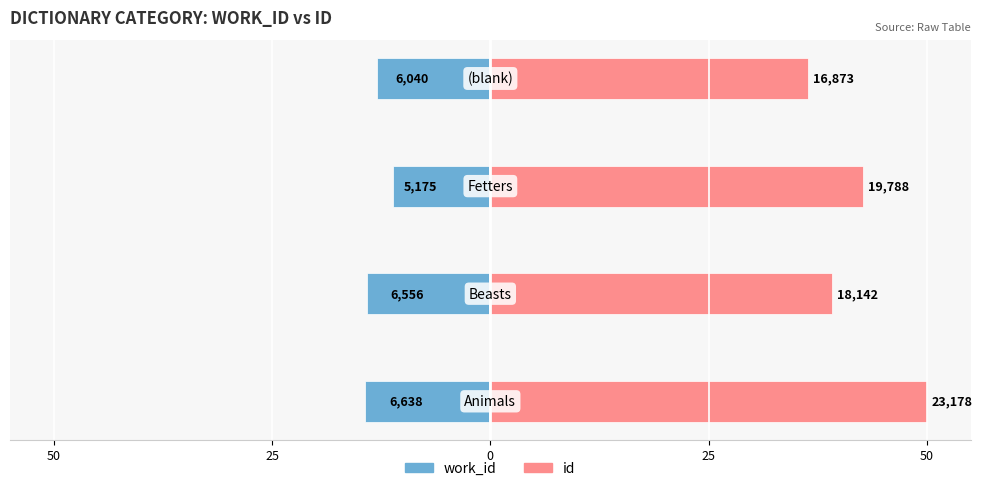

What is the minimum value shown in the chart?

-14.3